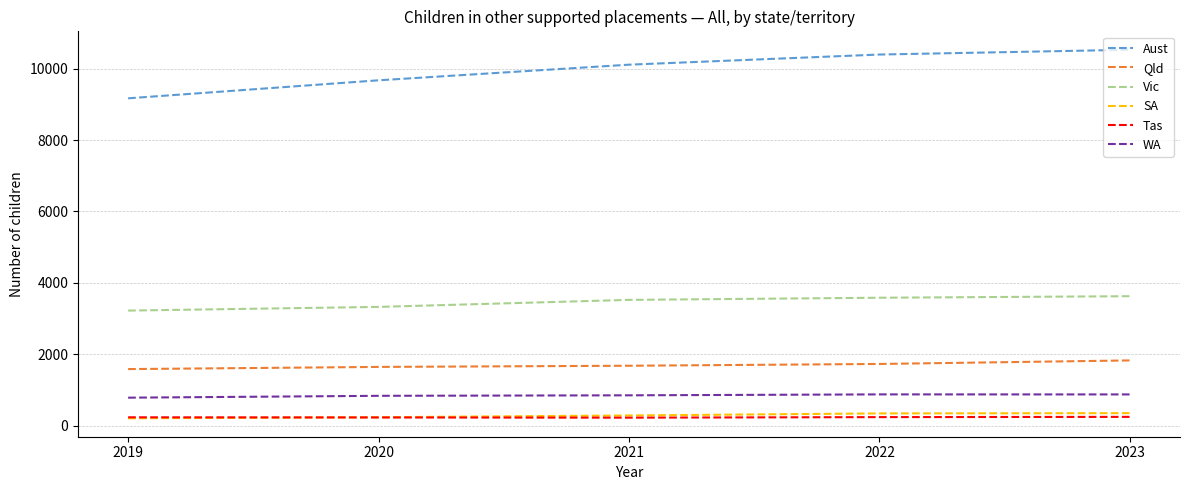

Which series has the largest total across all categories?

Aust